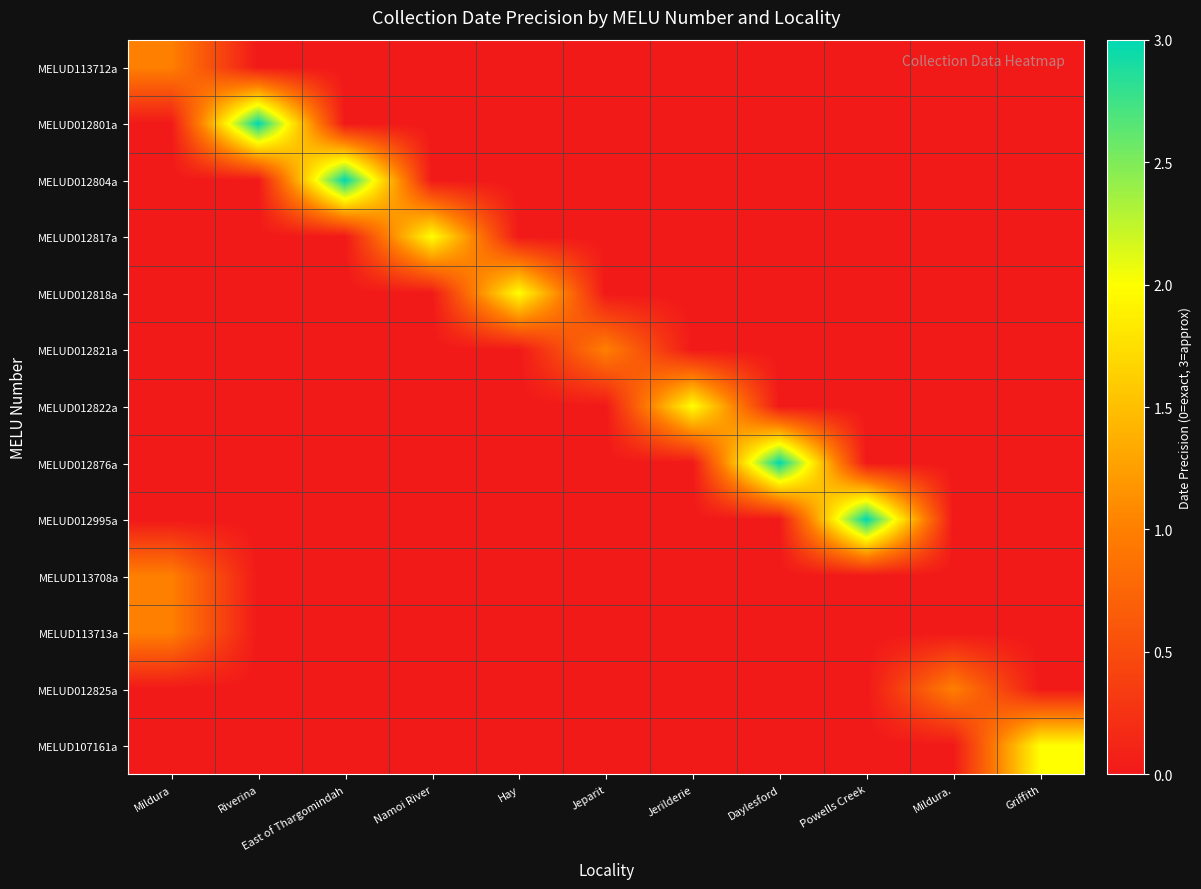

Reading left to right, list all the values displayed in this chart.

MELUD113712a: Mildura=1	Riverina=0	East of Thargomindah=0	Namoi River=0	Hay=0	Jeparit=0	Jerilderie=0	Daylesford=0	Powells Creek=0	Mildura.=0	Griffith=0
MELUD012801a: Mildura=0	Riverina=3	East of Thargomindah=0	Namoi River=0	Hay=0	Jeparit=0	Jerilderie=0	Daylesford=0	Powells Creek=0	Mildura.=0	Griffith=0
MELUD012804a: Mildura=0	Riverina=0	East of Thargomindah=3	Namoi River=0	Hay=0	Jeparit=0	Jerilderie=0	Daylesford=0	Powells Creek=0	Mildura.=0	Griffith=0
MELUD012817a: Mildura=0	Riverina=0	East of Thargomindah=0	Namoi River=2	Hay=0	Jeparit=0	Jerilderie=0	Daylesford=0	Powells Creek=0	Mildura.=0	Griffith=0
MELUD012818a: Mildura=0	Riverina=0	East of Thargomindah=0	Namoi River=0	Hay=2	Jeparit=0	Jerilderie=0	Daylesford=0	Powells Creek=0	Mildura.=0	Griffith=0
MELUD012821a: Mildura=0	Riverina=0	East of Thargomindah=0	Namoi River=0	Hay=0	Jeparit=1	Jerilderie=0	Daylesford=0	Powells Creek=0	Mildura.=0	Griffith=0
MELUD012822a: Mildura=0	Riverina=0	East of Thargomindah=0	Namoi River=0	Hay=0	Jeparit=0	Jerilderie=2	Daylesford=0	Powells Creek=0	Mildura.=0	Griffith=0
MELUD012876a: Mildura=0	Riverina=0	East of Thargomindah=0	Namoi River=0	Hay=0	Jeparit=0	Jerilderie=0	Daylesford=3	Powells Creek=0	Mildura.=0	Griffith=0
MELUD012995a: Mildura=0	Riverina=0	East of Thargomindah=0	Namoi River=0	Hay=0	Jeparit=0	Jerilderie=0	Daylesford=0	Powells Creek=3	Mildura.=0	Griffith=0
MELUD113708a: Mildura=1	Riverina=0	East of Thargomindah=0	Namoi River=0	Hay=0	Jeparit=0	Jerilderie=0	Daylesford=0	Powells Creek=0	Mildura.=0	Griffith=0
MELUD113713a: Mildura=1	Riverina=0	East of Thargomindah=0	Namoi River=0	Hay=0	Jeparit=0	Jerilderie=0	Daylesford=0	Powells Creek=0	Mildura.=0	Griffith=0
MELUD012825a: Mildura=0	Riverina=0	East of Thargomindah=0	Namoi River=0	Hay=0	Jeparit=0	Jerilderie=0	Daylesford=0	Powells Creek=0	Mildura.=1	Griffith=0
MELUD107161a: Mildura=0	Riverina=0	East of Thargomindah=0	Namoi River=0	Hay=0	Jeparit=0	Jerilderie=0	Daylesford=0	Powells Creek=0	Mildura.=0	Griffith=2